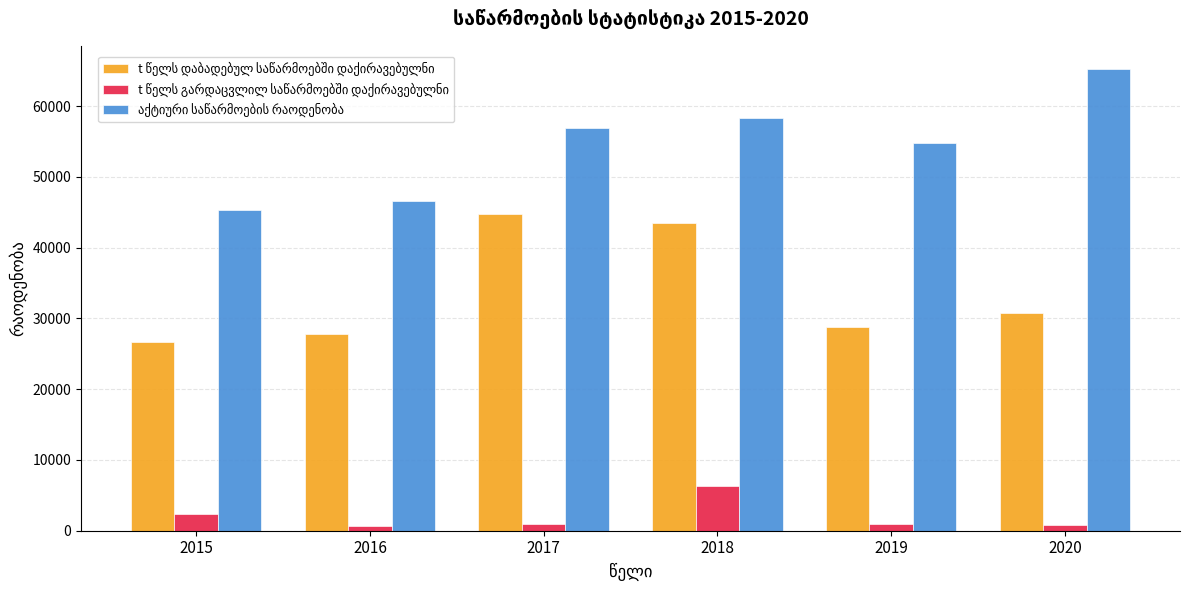

At how many categories does at least one series exceed 48368?

4